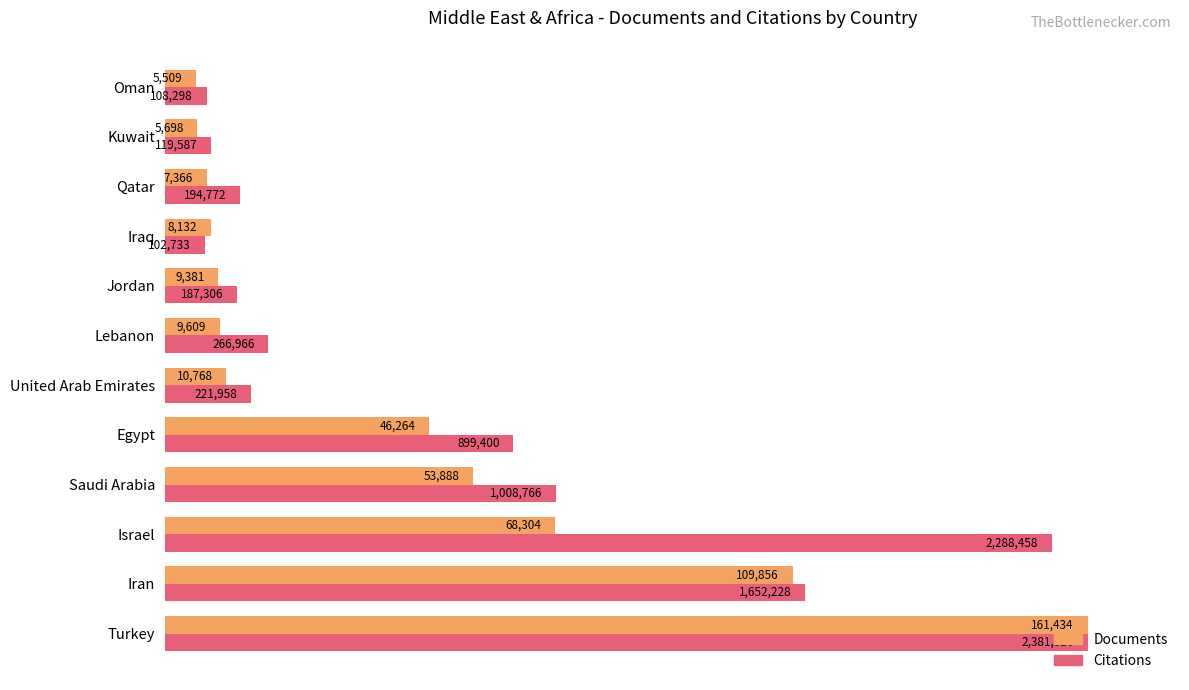

What are all the series names shown in the legend?

Documents, Citations